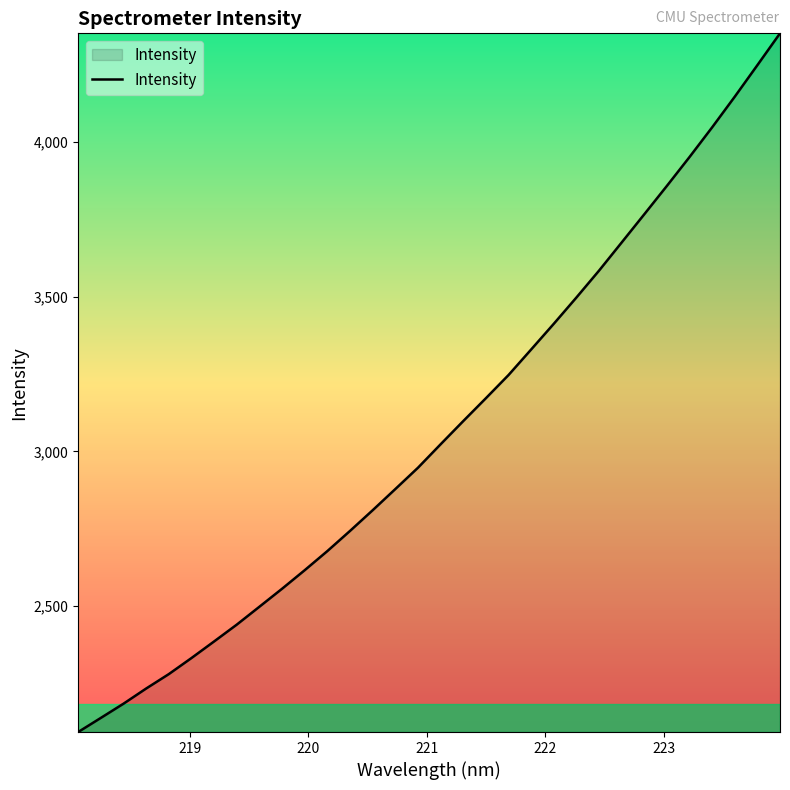

What is the maximum value shown in the chart?

4352.0